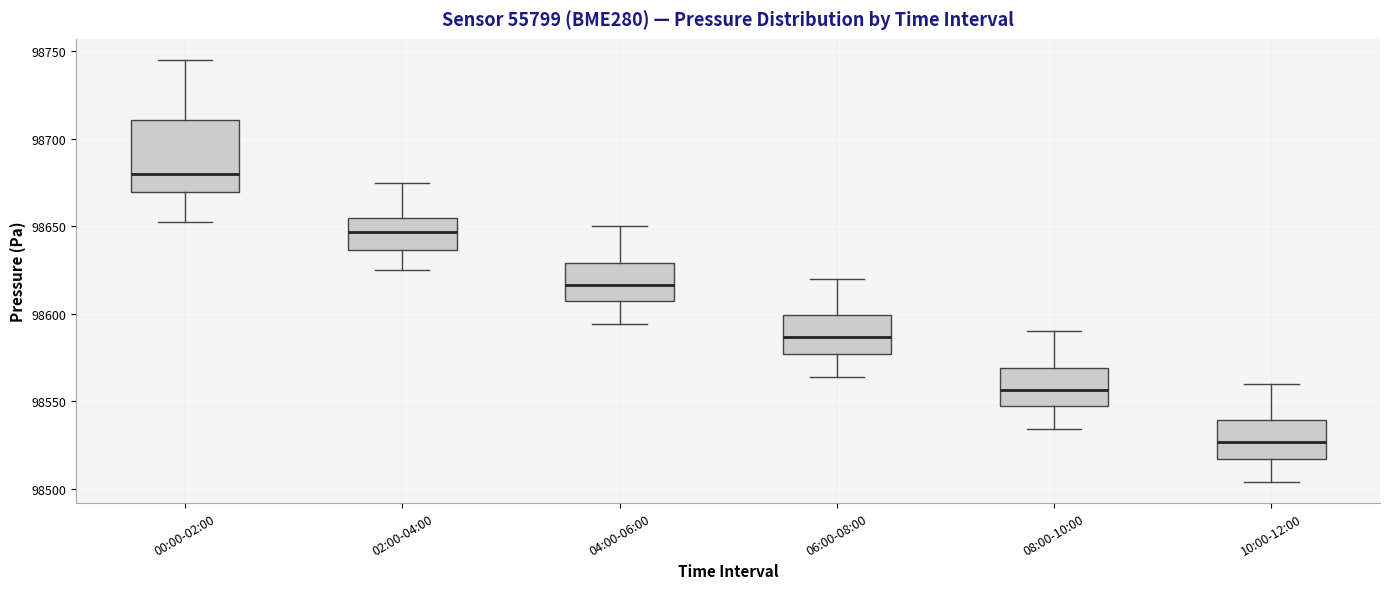

Which box is the tallest, from its lower edge to its upper edge?

00:00-02:00